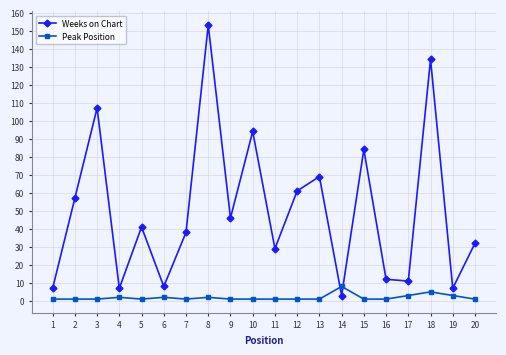

At which label does Weeks on Chart reach its peak?

8